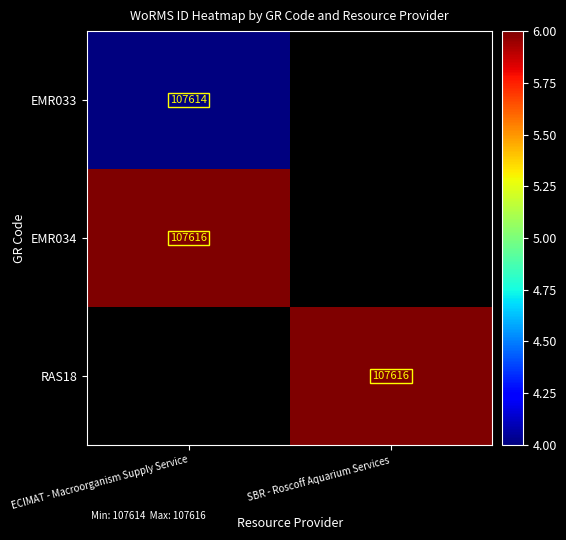

Is it true that EMR034 equals 191065 at ECIMAT - Macroorganism Supply Service?

False